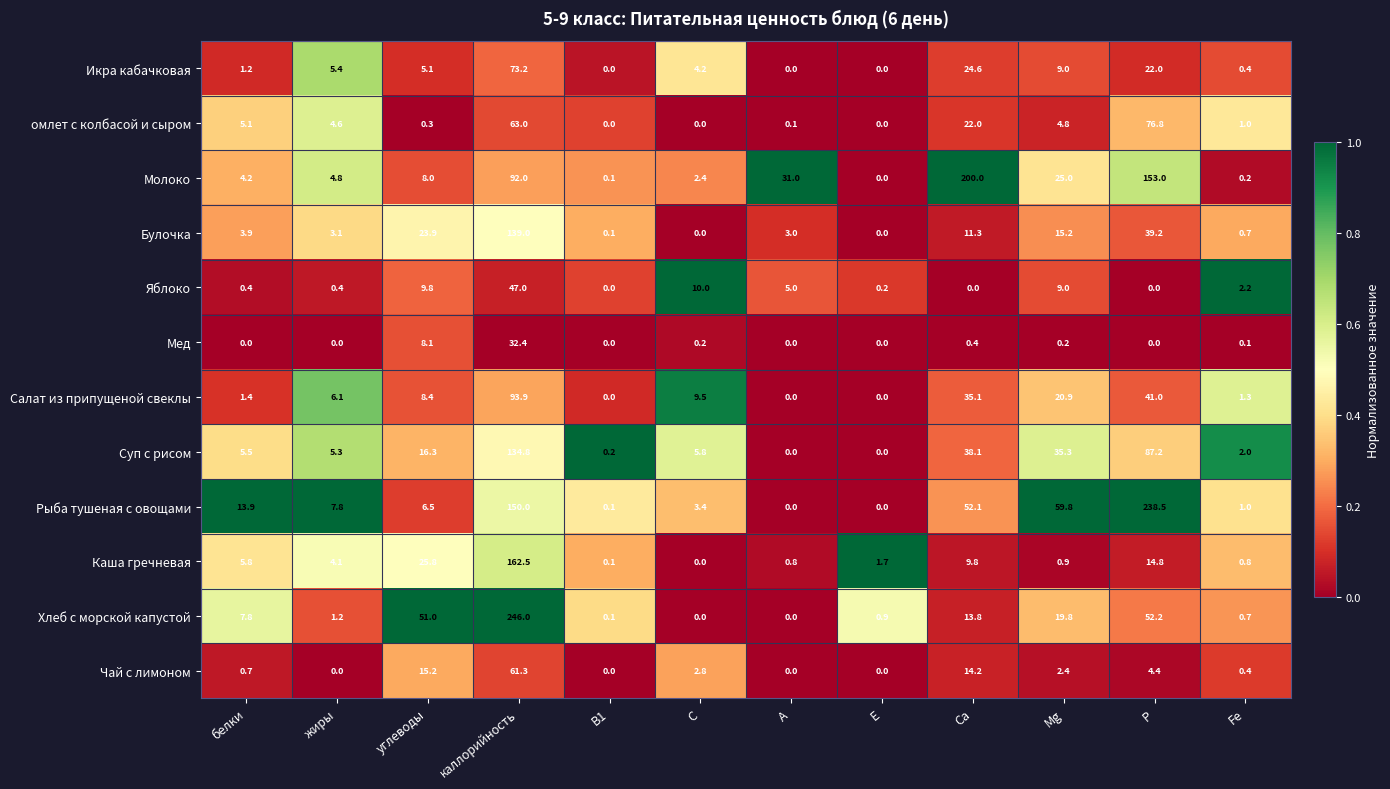

At which label is Яблоко closest to 23?

С